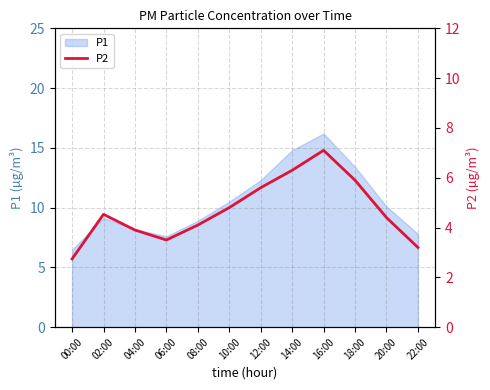

What is the label of the 11th point from the right?

02:00